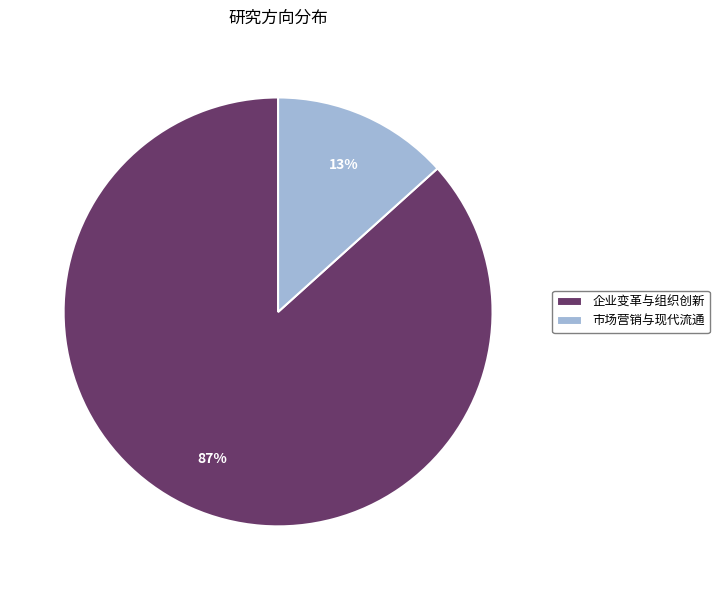

Which slice represents more than half of the pie?

企业变革与组织创新